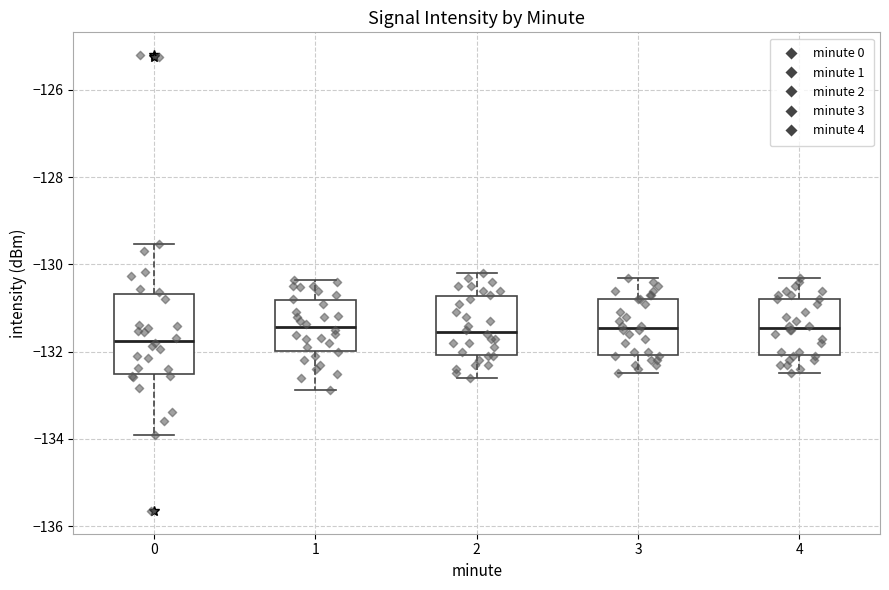

Which box is the tallest, from its lower edge to its upper edge?

0